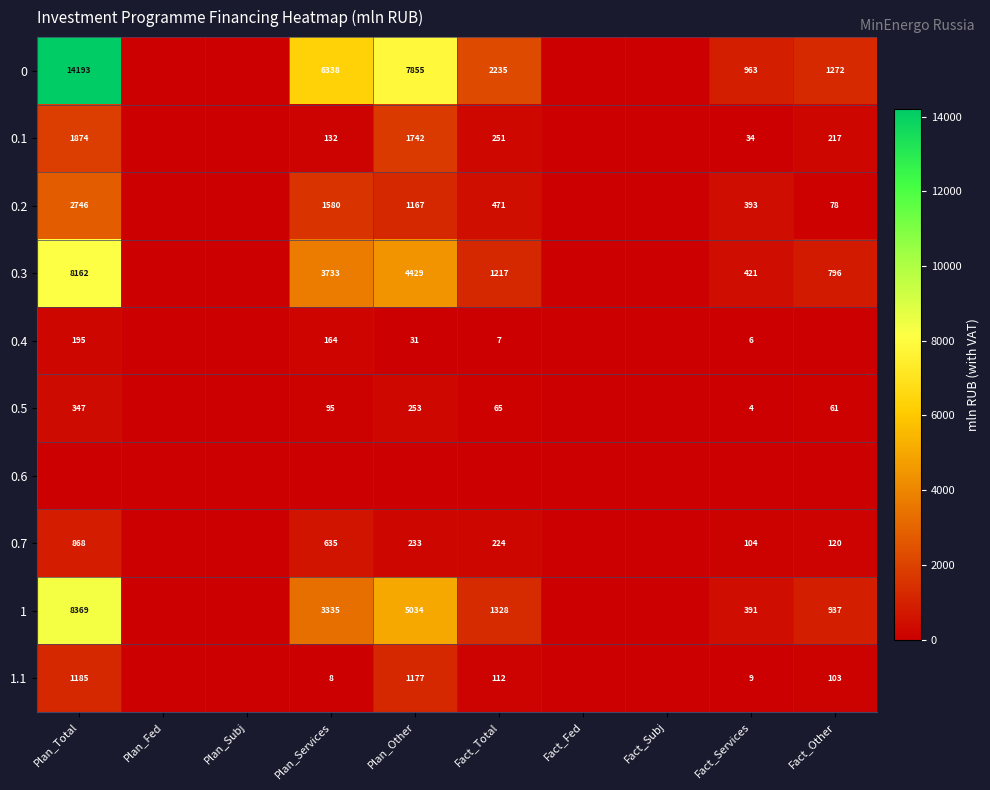

Is the value of 1 at Fact_Other greater than the value of 0.4 at Fact_Services?

Yes